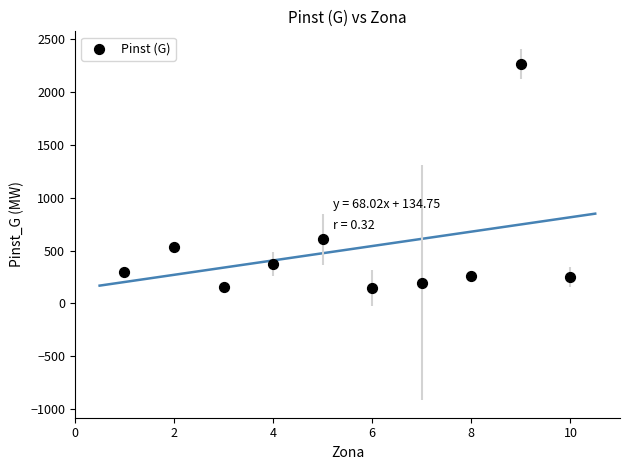

What Y value in the scatter plot is closest to 1205?

606.8